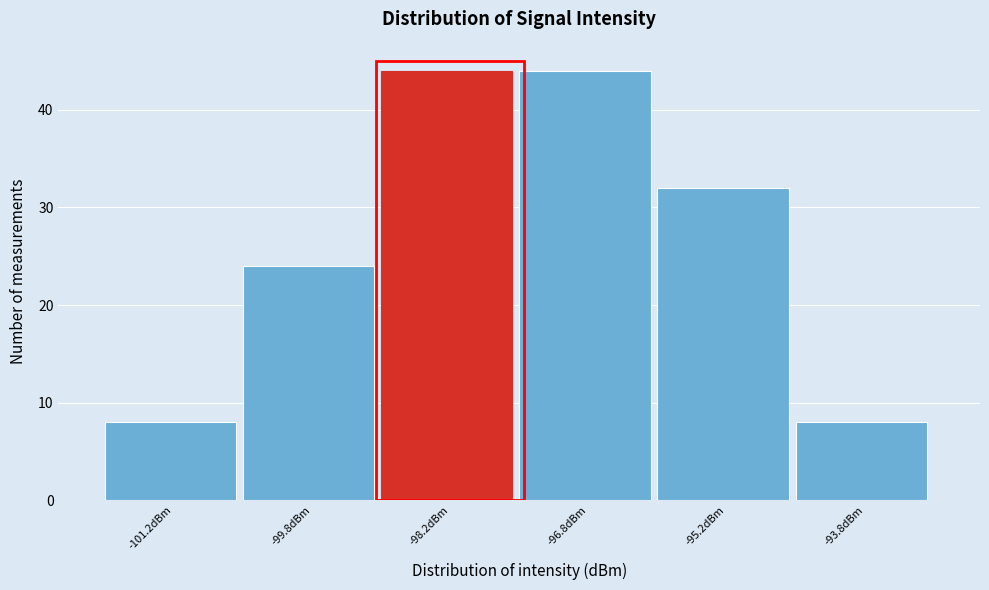

What is the height of the bar covering -100.5 to -99.0 on the x-axis? Neither the bar edges nor the heights are printed on the chart, so give them approximately, as read against the axes.

24